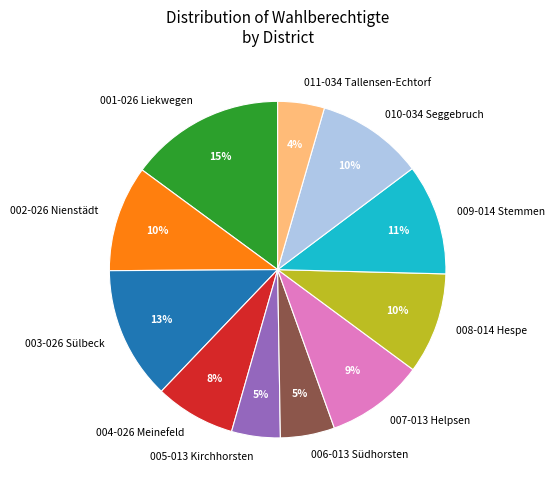

What percentage is the 004-026 Meinefeld slice, to the nearest percent?

8%